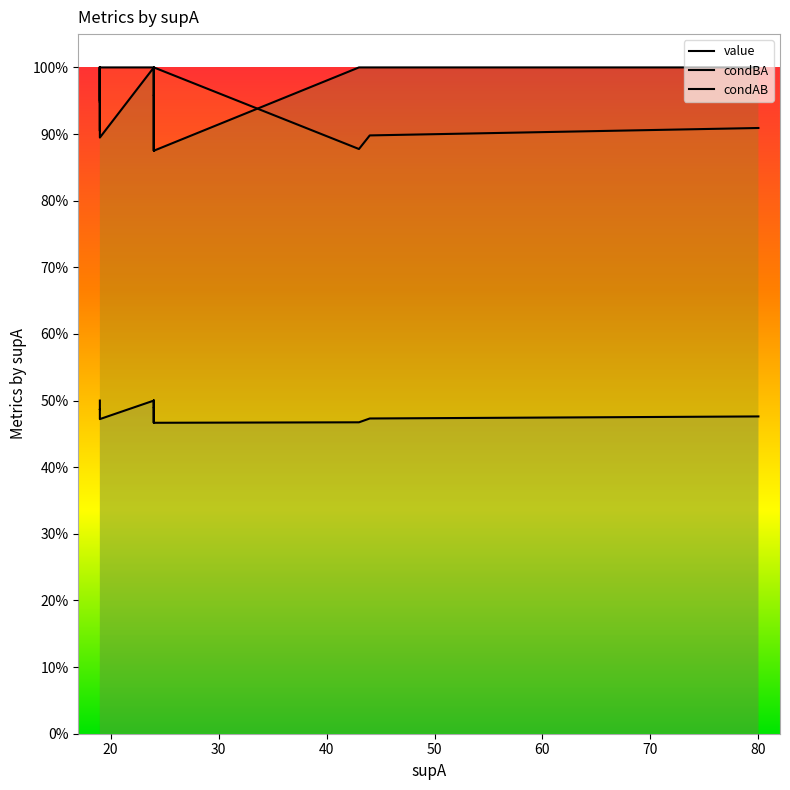

Reading right to left, extract all data points from this chart.

value: 0.5	0.5	0.5	0.5	0.5	0.5	0.5	0.5	0.5	0.5	0.5	0.5	0.5	0.5	0.5	0.5	0.5	0.5	0.5	0.5
condBA: 0.9	0.9	0.9	1.0	1.0	1.0	1.0	1.0	1.0	1.0	0.9	0.9	0.9	0.9	1.0	1.0	0.9	0.9	0.9	1.0
condAB: 1.0	1.0	1.0	0.9	1.0	0.9	1.0	1.0	1.0	0.9	1.0	1.0	1.0	1.0	0.9	0.9	1.0	1.0	1.0	1.0